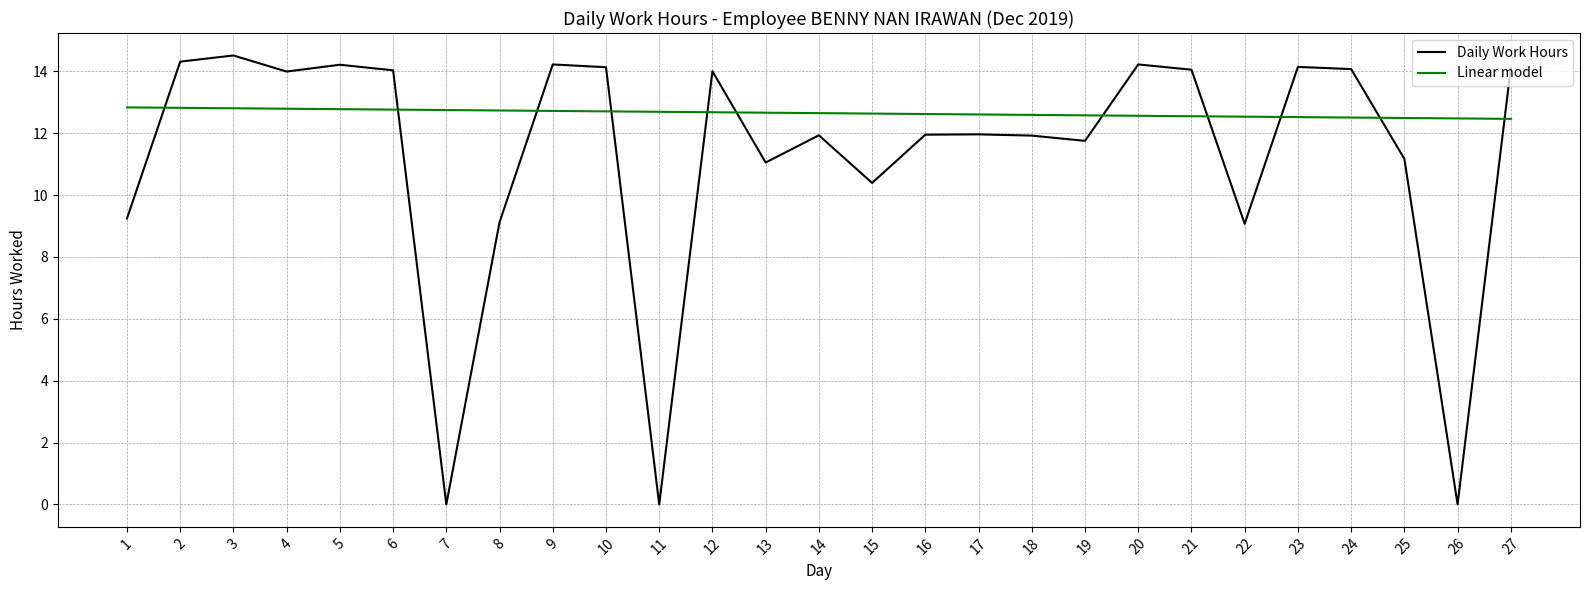

How many lines are shown in the chart?

2